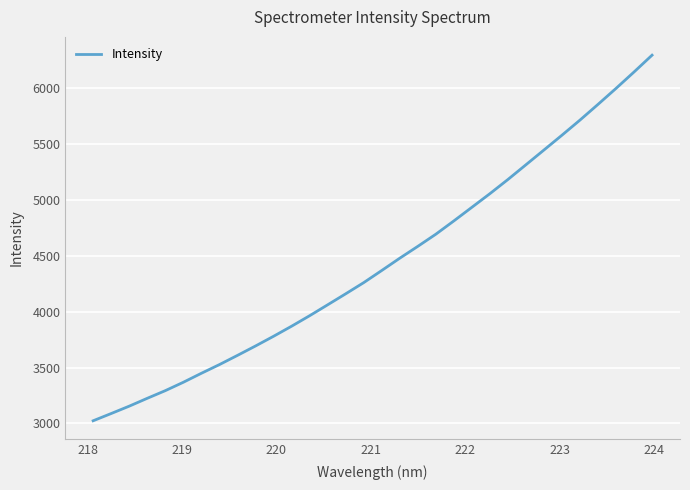

What is the average value?

4435.4